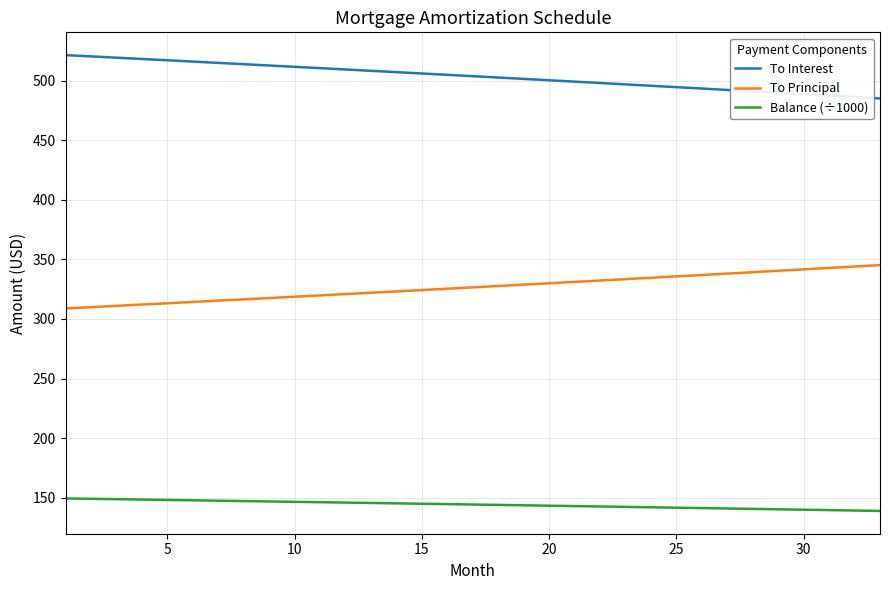

What are all the series names shown in the legend?

To Interest, To Principal, Balance (÷1000)